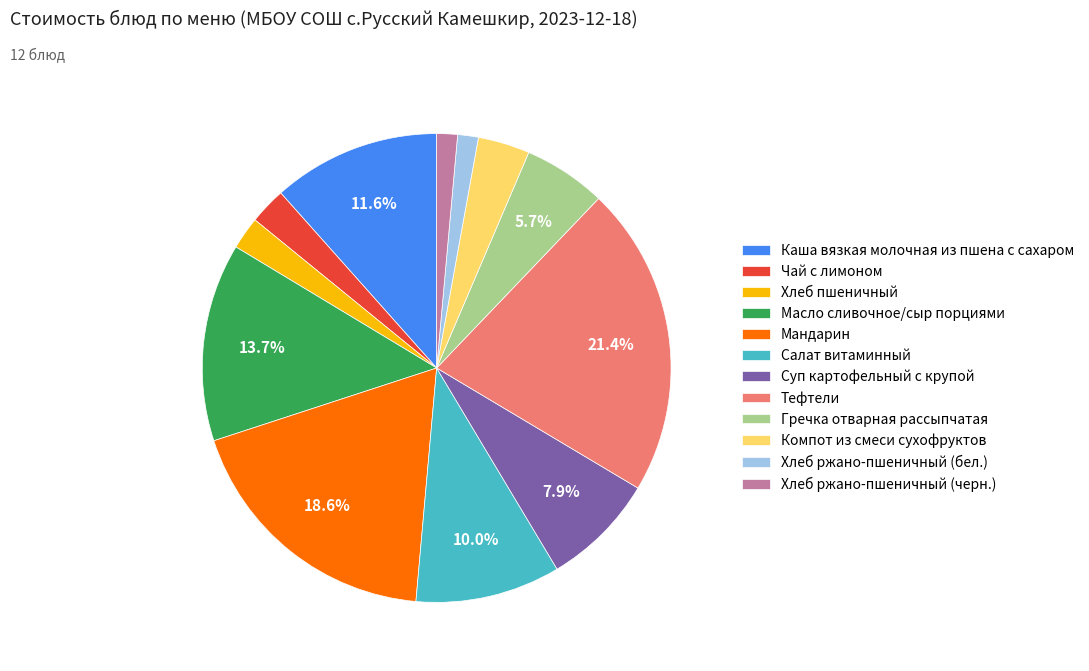

Do Масло сливочное/сыр порциями and Хлеб пшеничный together represent more than half of the pie?

No